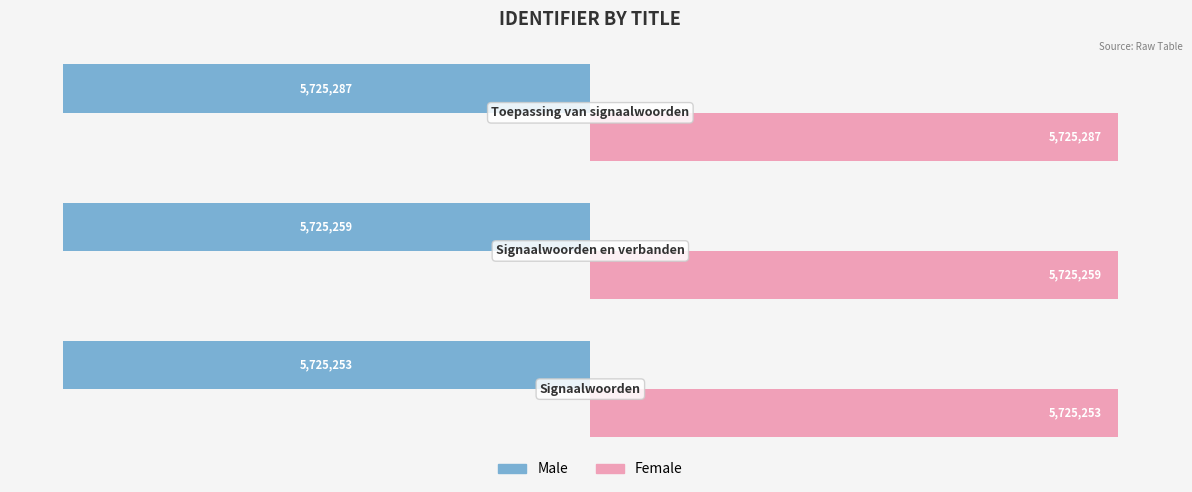

What are all the series names shown in the legend?

Male, Female